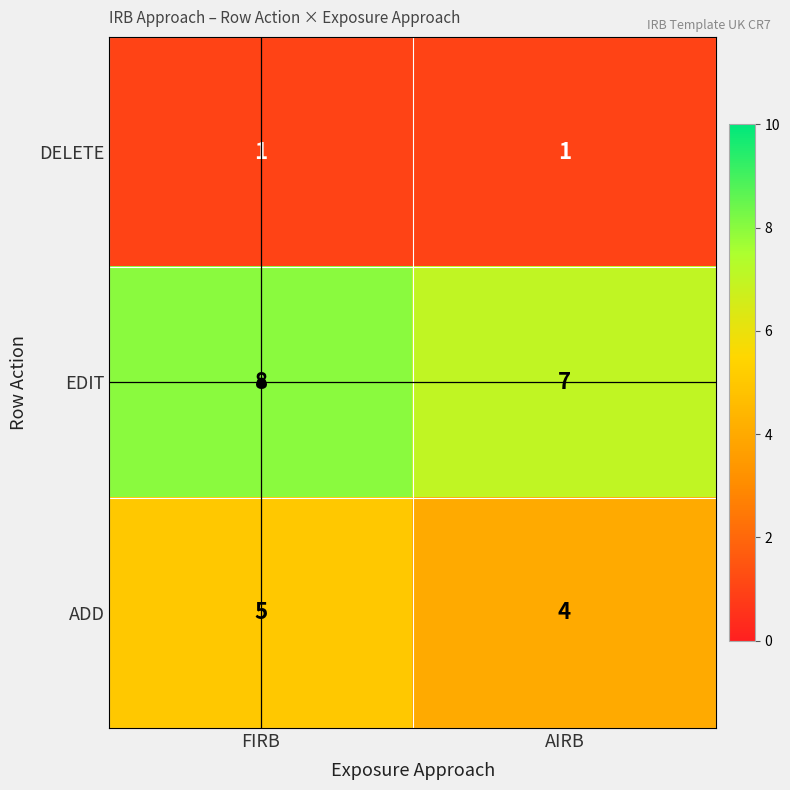

At which label is ADD closest to 4?

AIRB